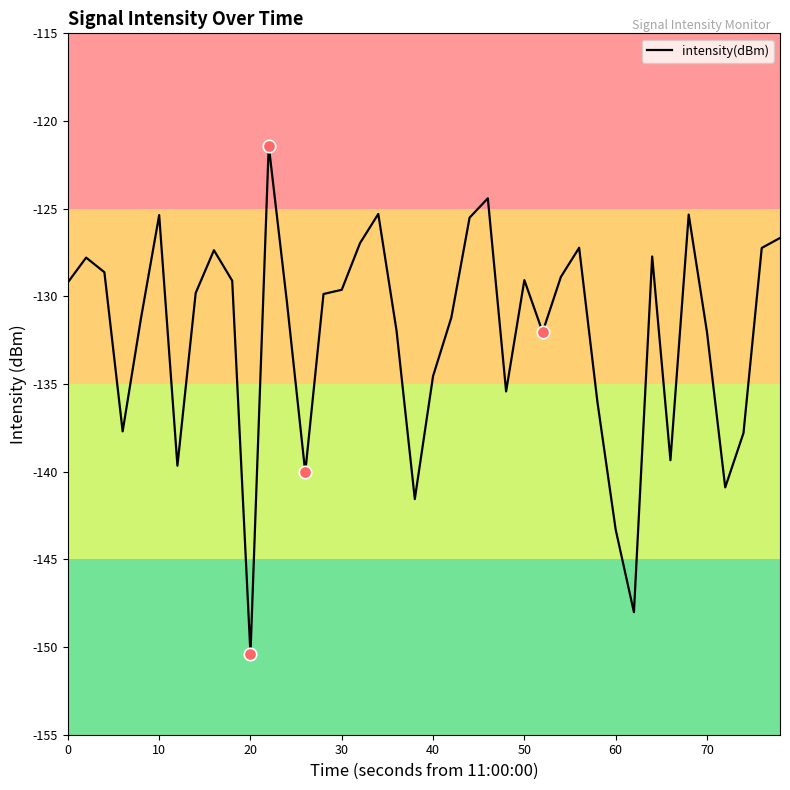

What is the difference between the maximum and minimum values?

29.0